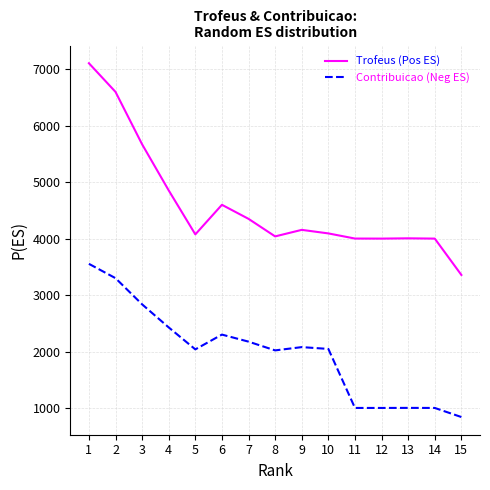

What is the lowest value of the Trofeus (Pos ES) series?

3357